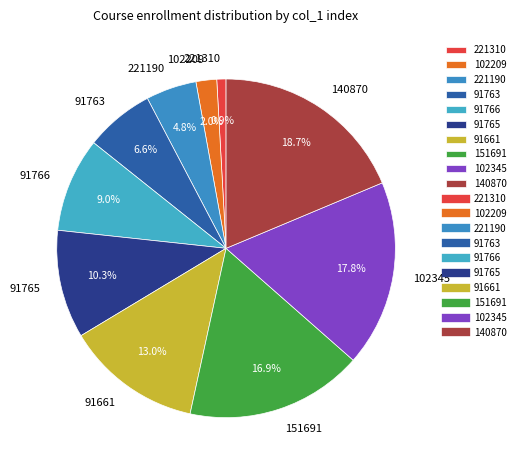

True or false: 102345 accounts for 24% of the total.

False